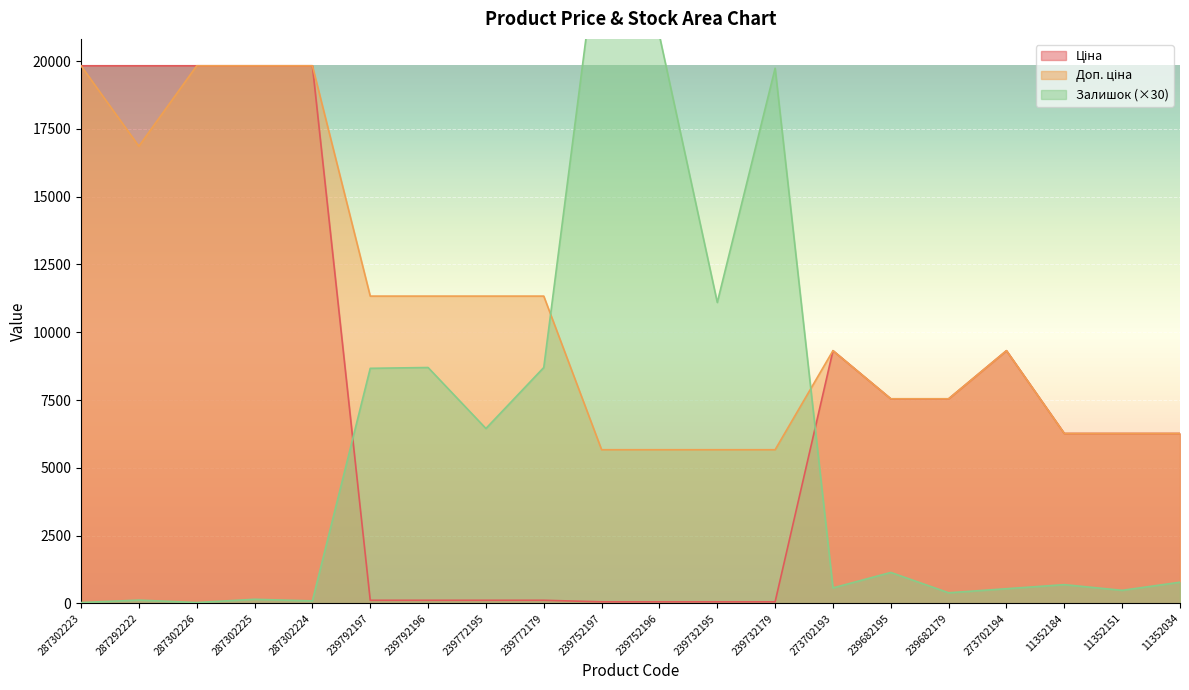

Where is the first local minimum for Залишок?

287302226